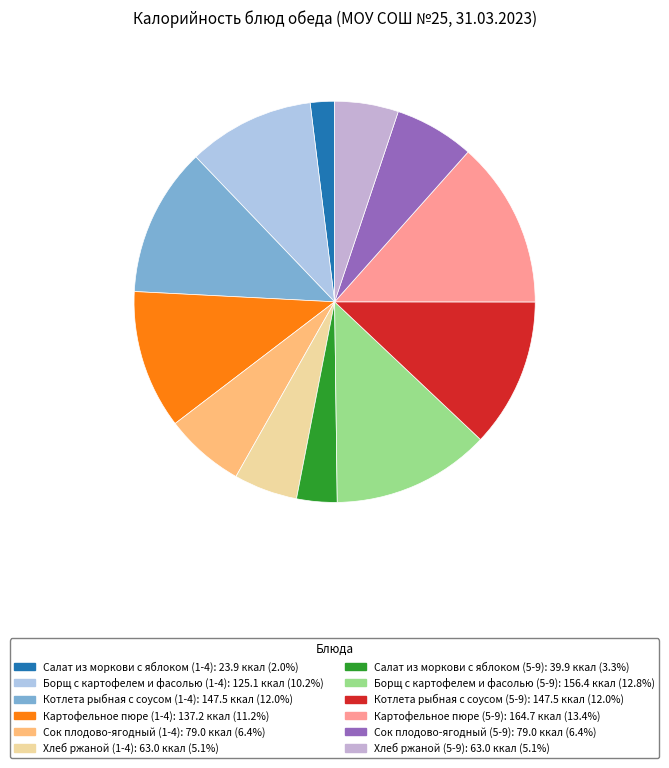

True or false: Салат из моркови с яблоком (1-4) accounts for 1% of the total.

False